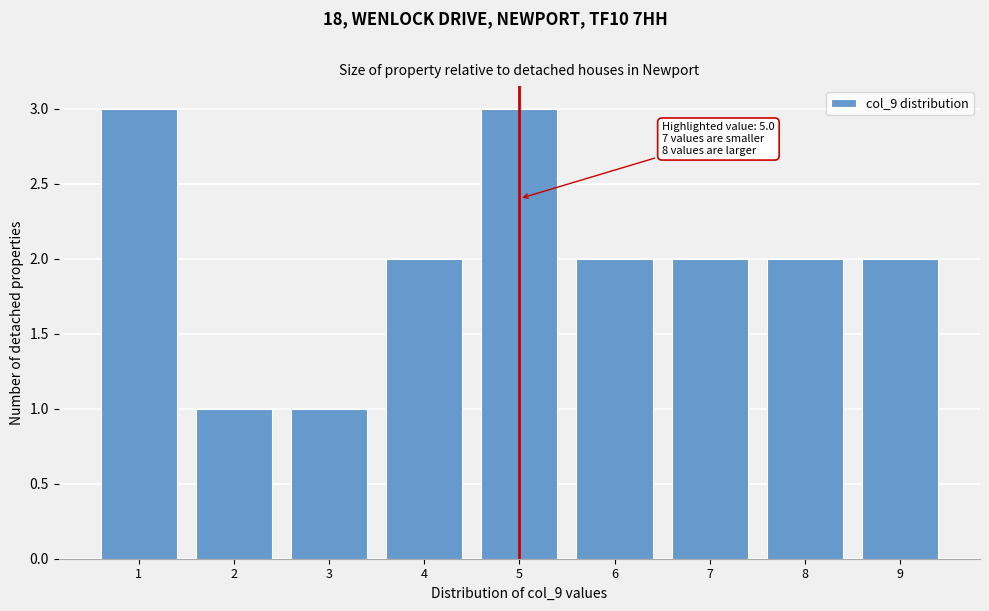

Reading left to right, transcribe all the data shown in this chart.

1=3	2=1	3=1	4=2	5=3	6=2	7=2	8=2	9=2